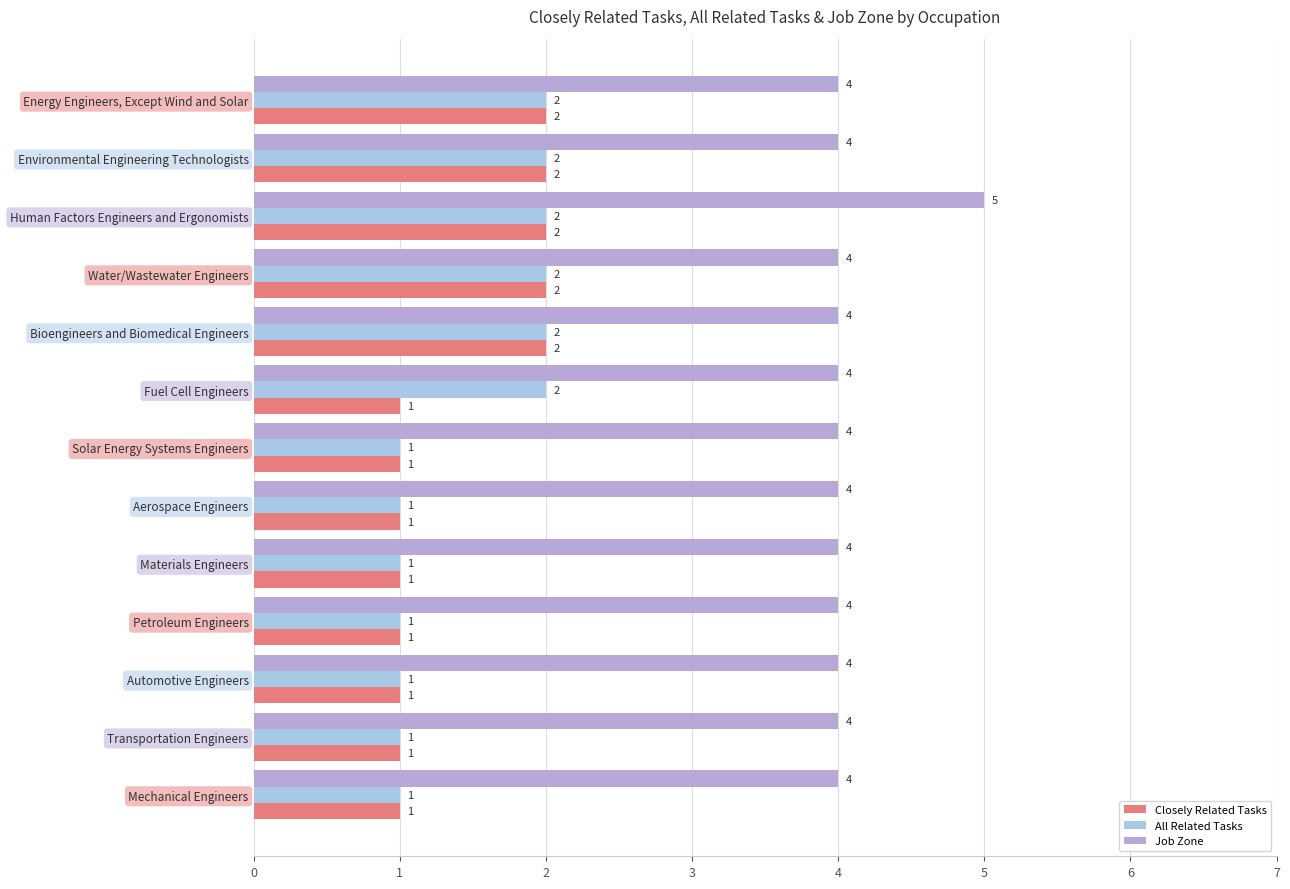

What is the greatest value displayed?

5